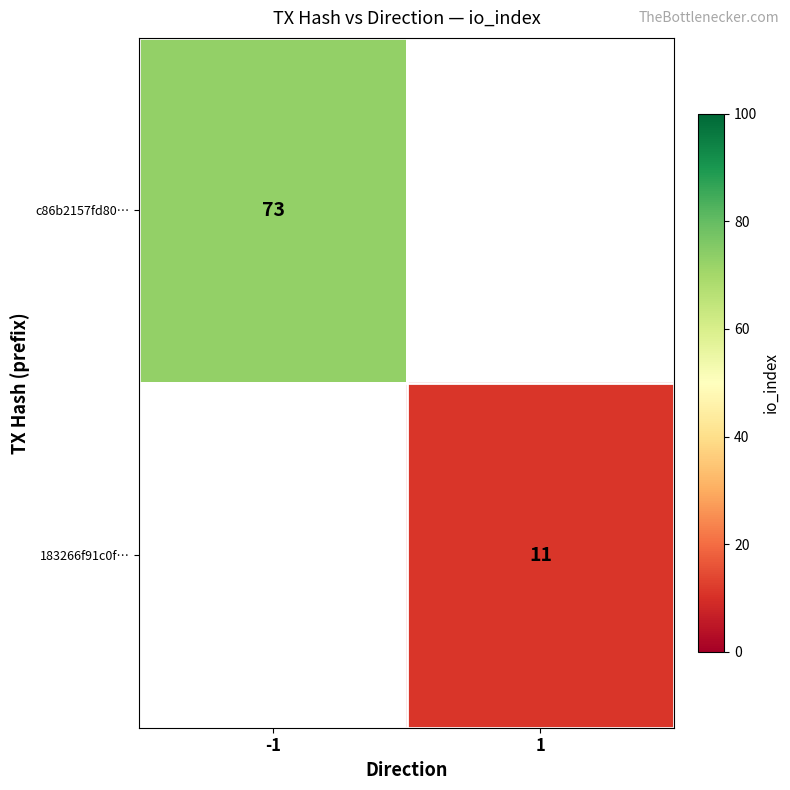

Which has a higher value, 1 or -1?

-1